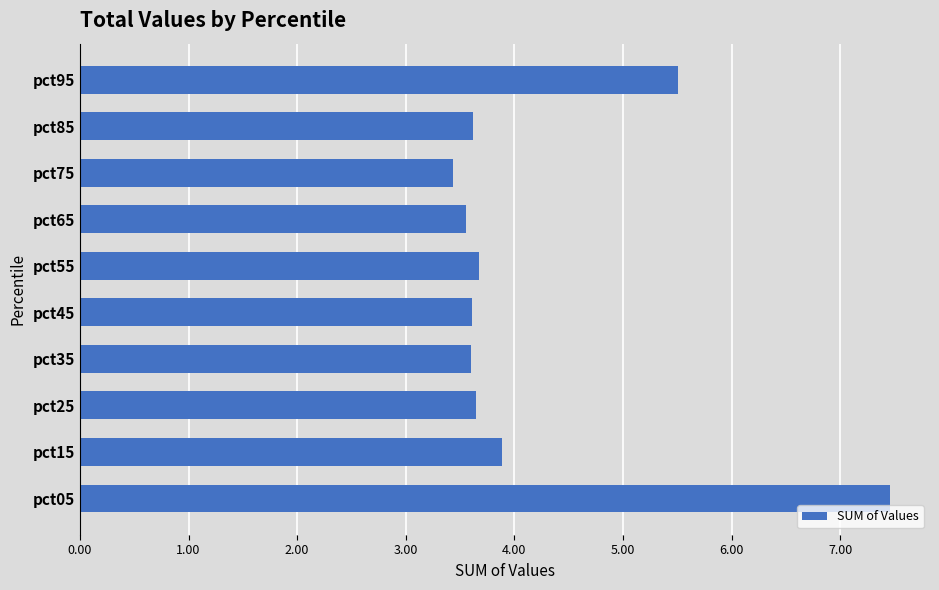

What is the average value?

4.2